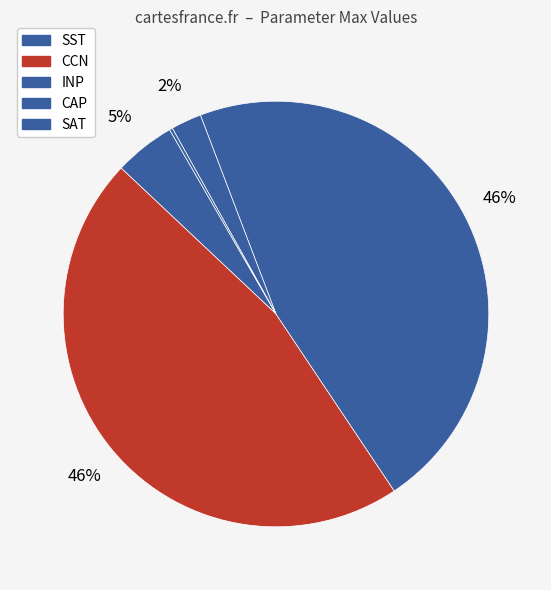

Count the number of slices in the pie.

5